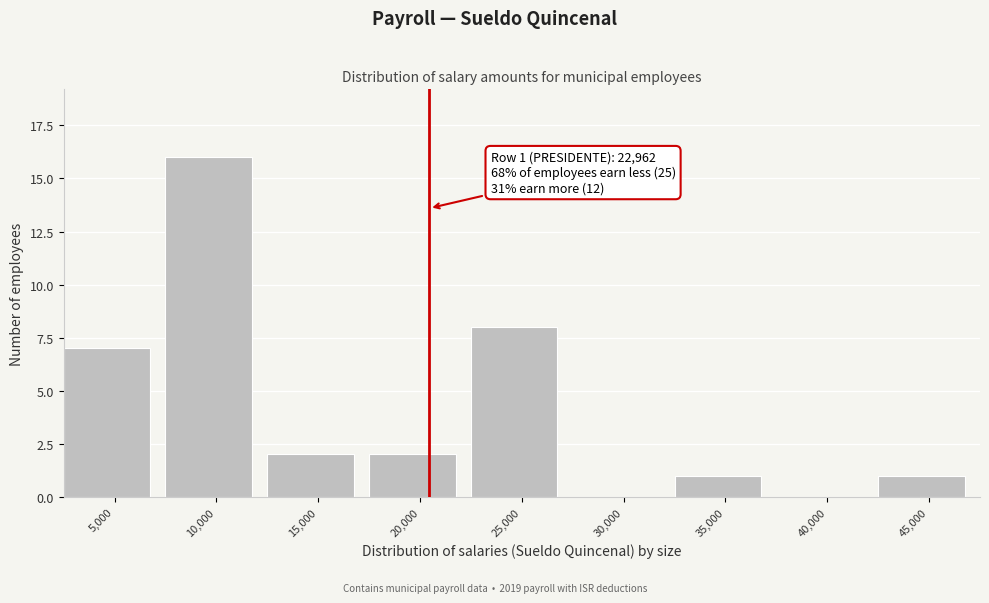

Reading left to right, what are all the values shown in this chart?

5,000=7	10,000=16	15,000=2	20,000=2	25,000=8	30,000=0	35,000=1	40,000=0	45,000=1